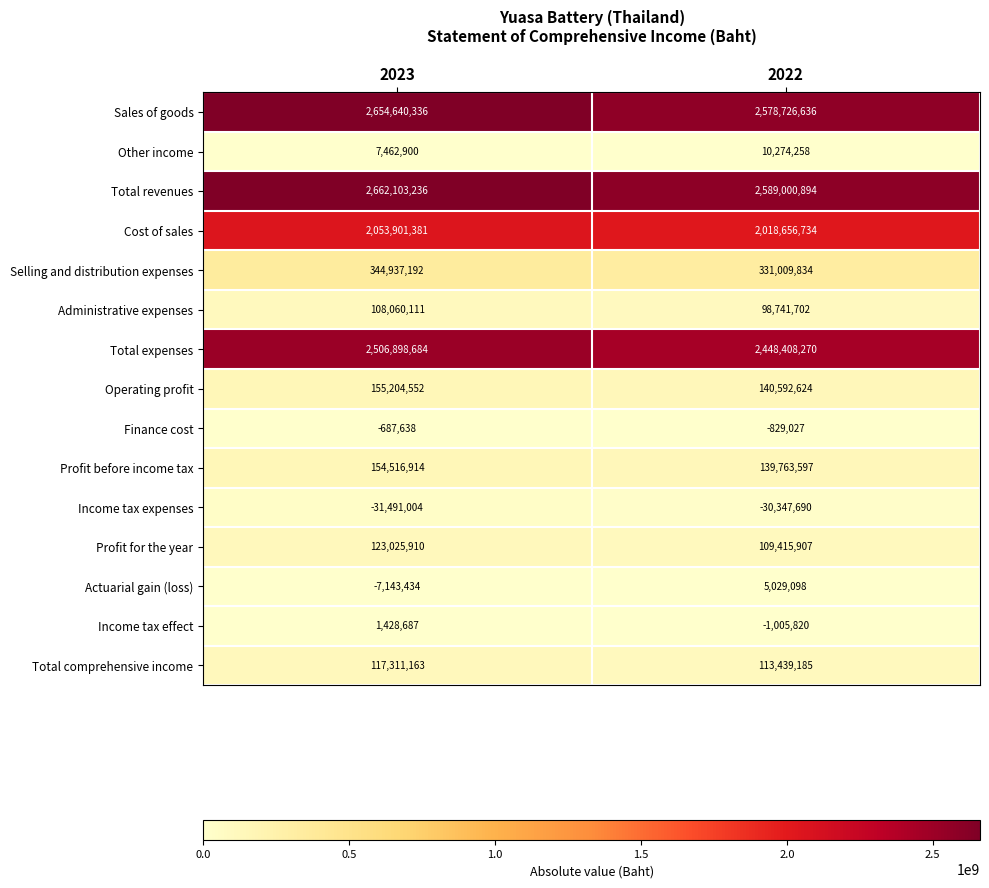

Rank the categories by Finance cost value from lowest to highest.

2022, 2023